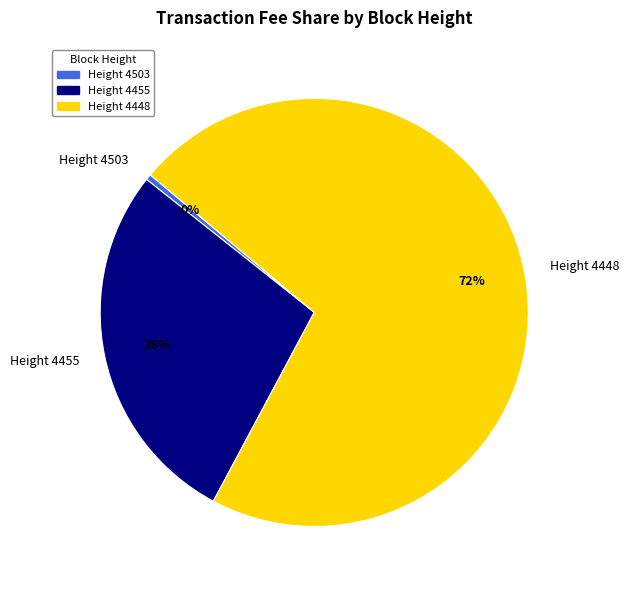

How many segments does this pie chart have?

3